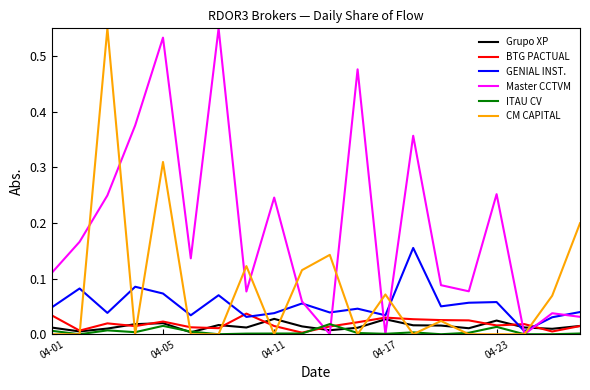

Which series has the largest total across all categories?

Master CCTVM